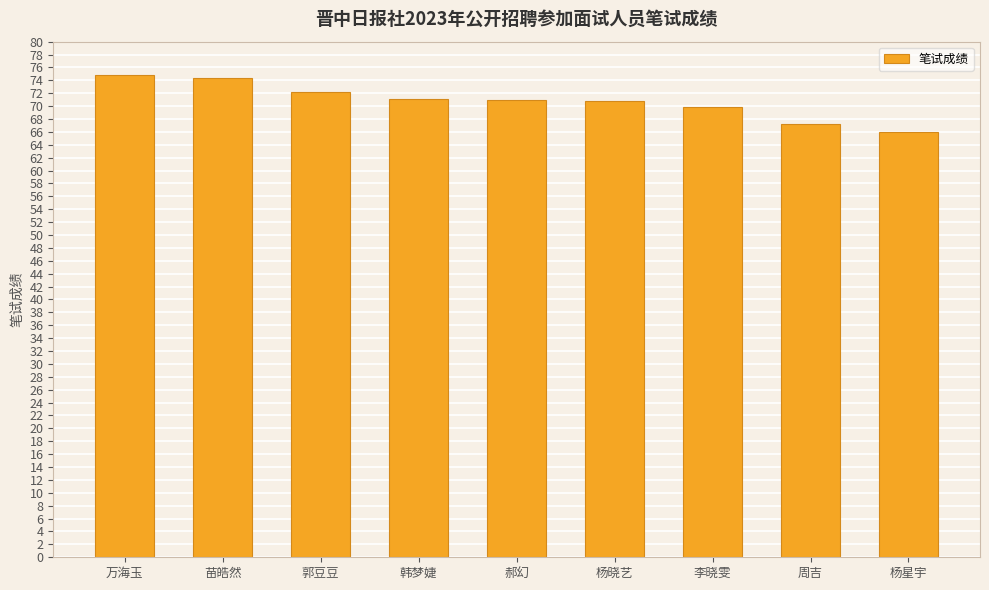

What is the label of the 4th bar from the left?

韩梦婕